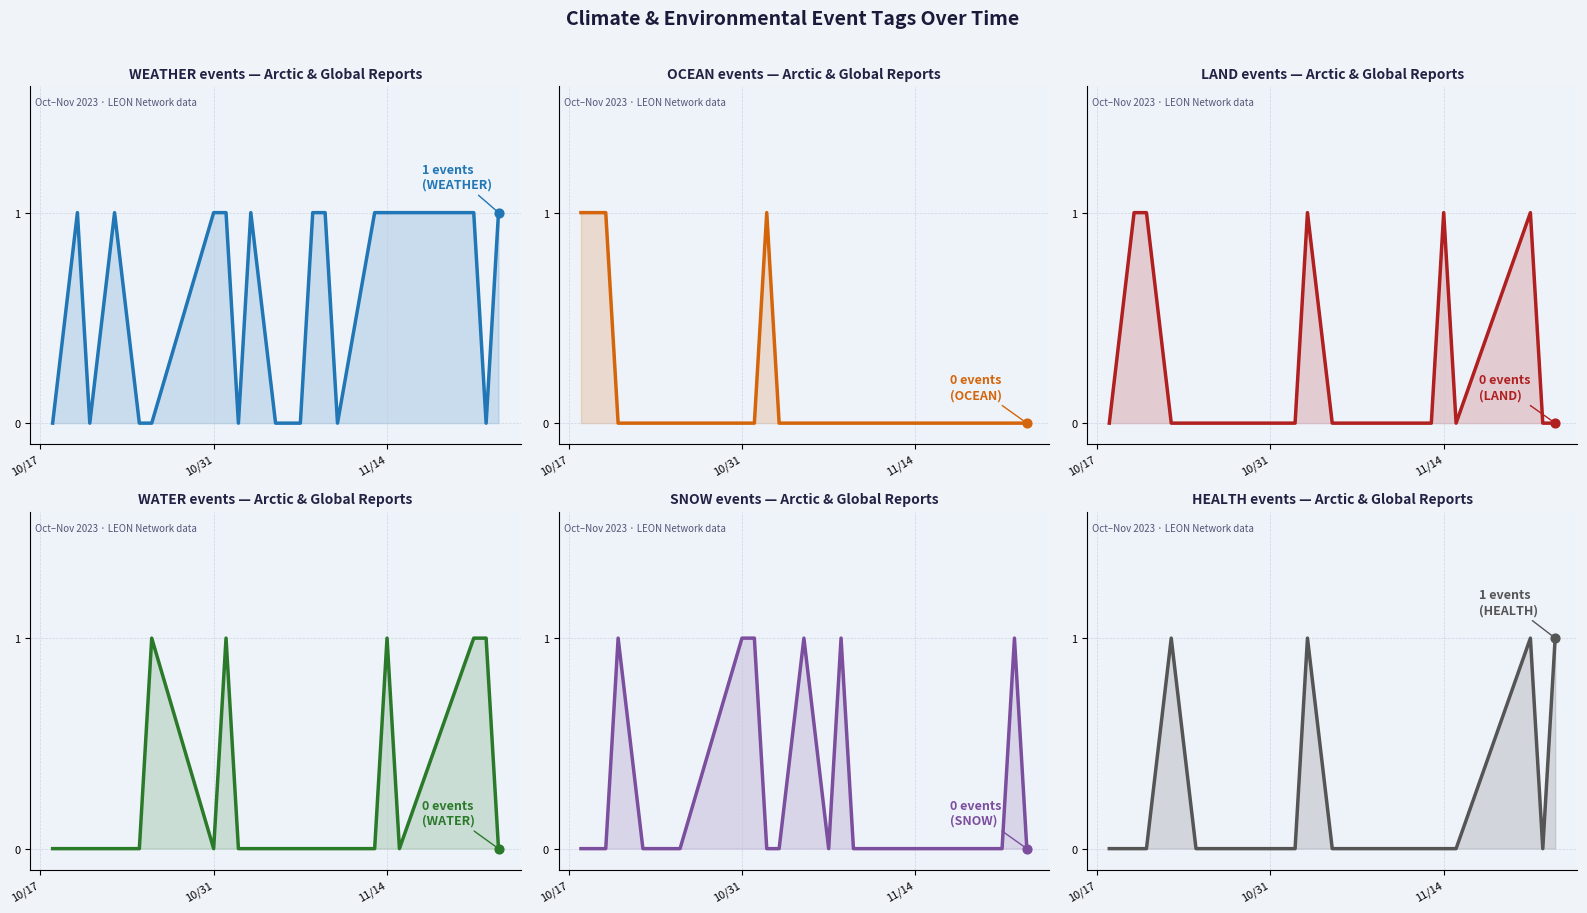

Which series reaches the maximum Y coordinate?

WEATHER